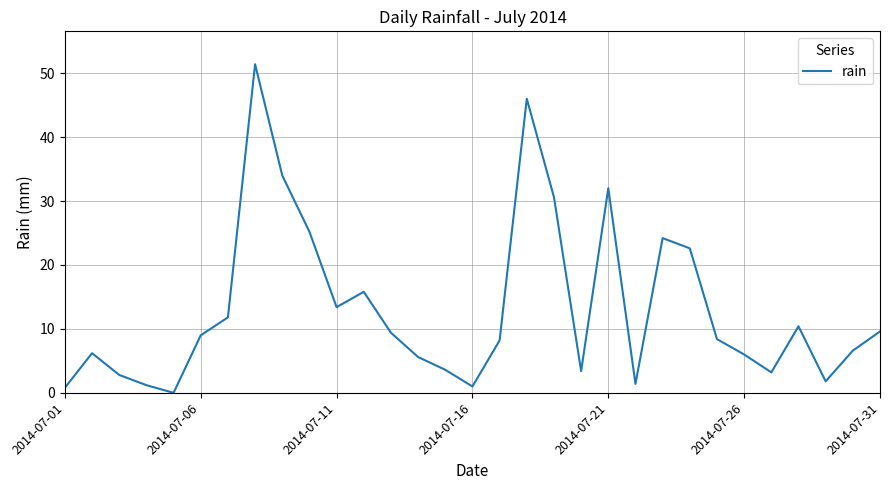

What is the maximum value shown in the chart?

51.4